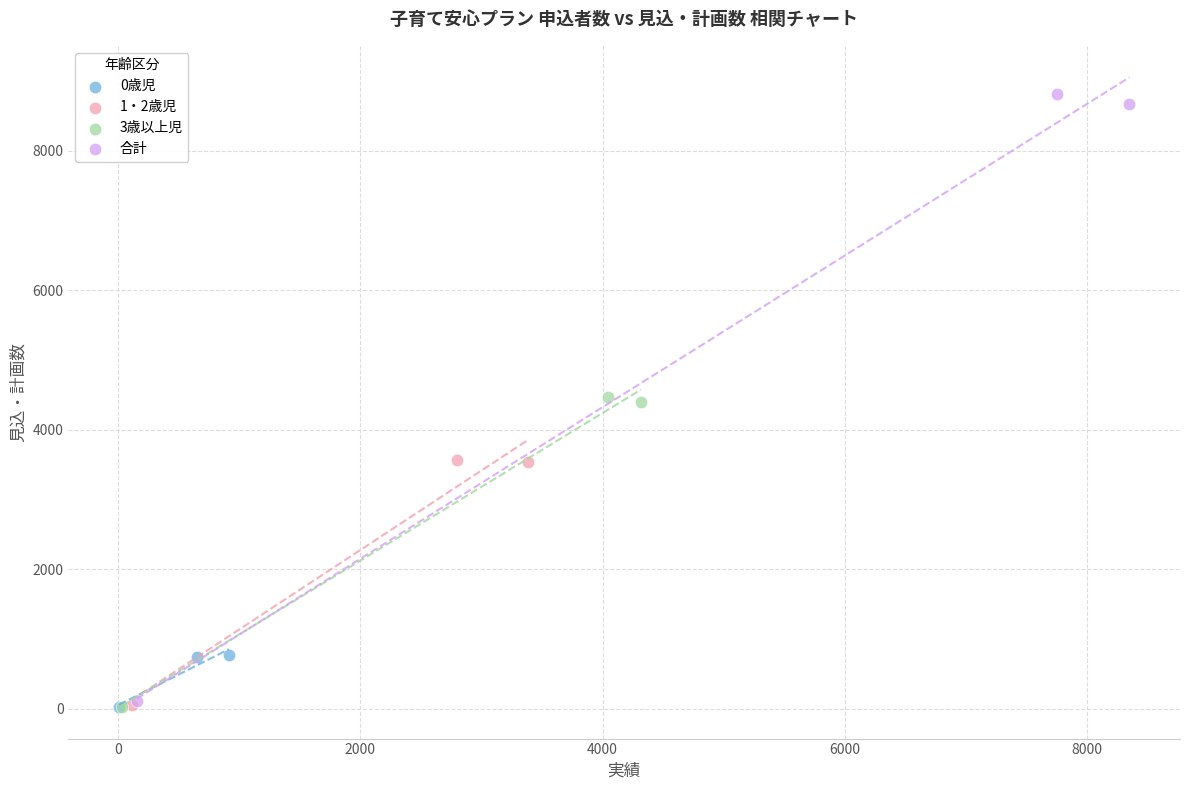

Which series contains the highest Y value?

合計